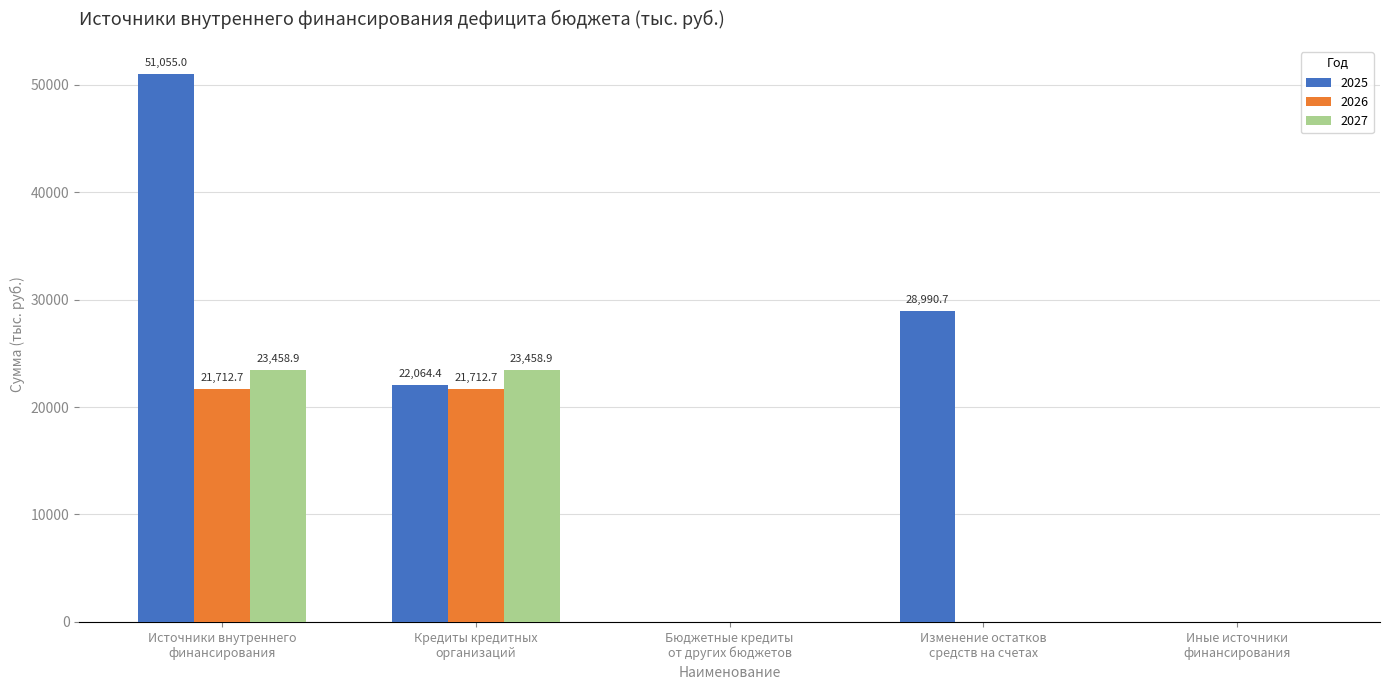

How many data points in 2026 are above 0?

2